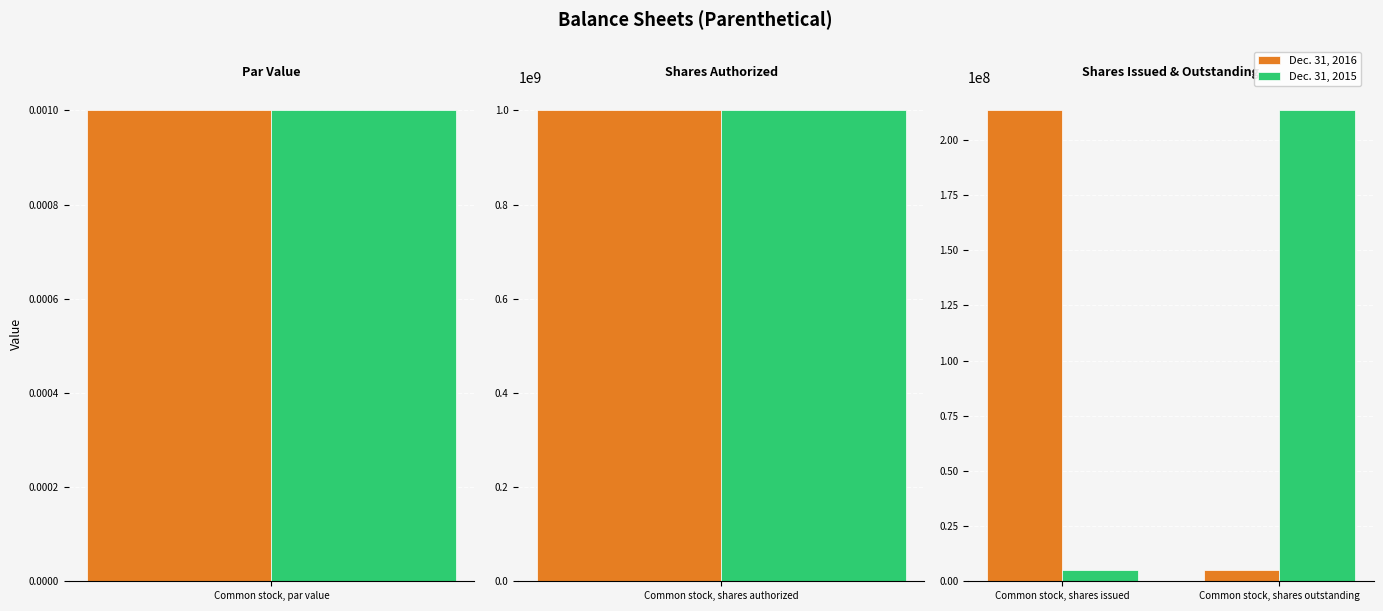

How many bars are there in each group?

2